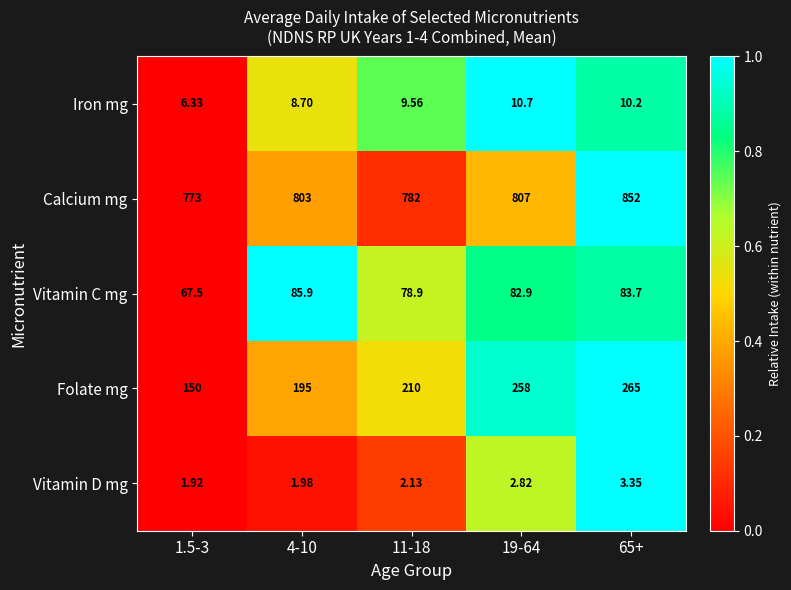

Is the value of Iron mg at 19-64 greater than the value of Vitamin D mg at 11-18?

Yes